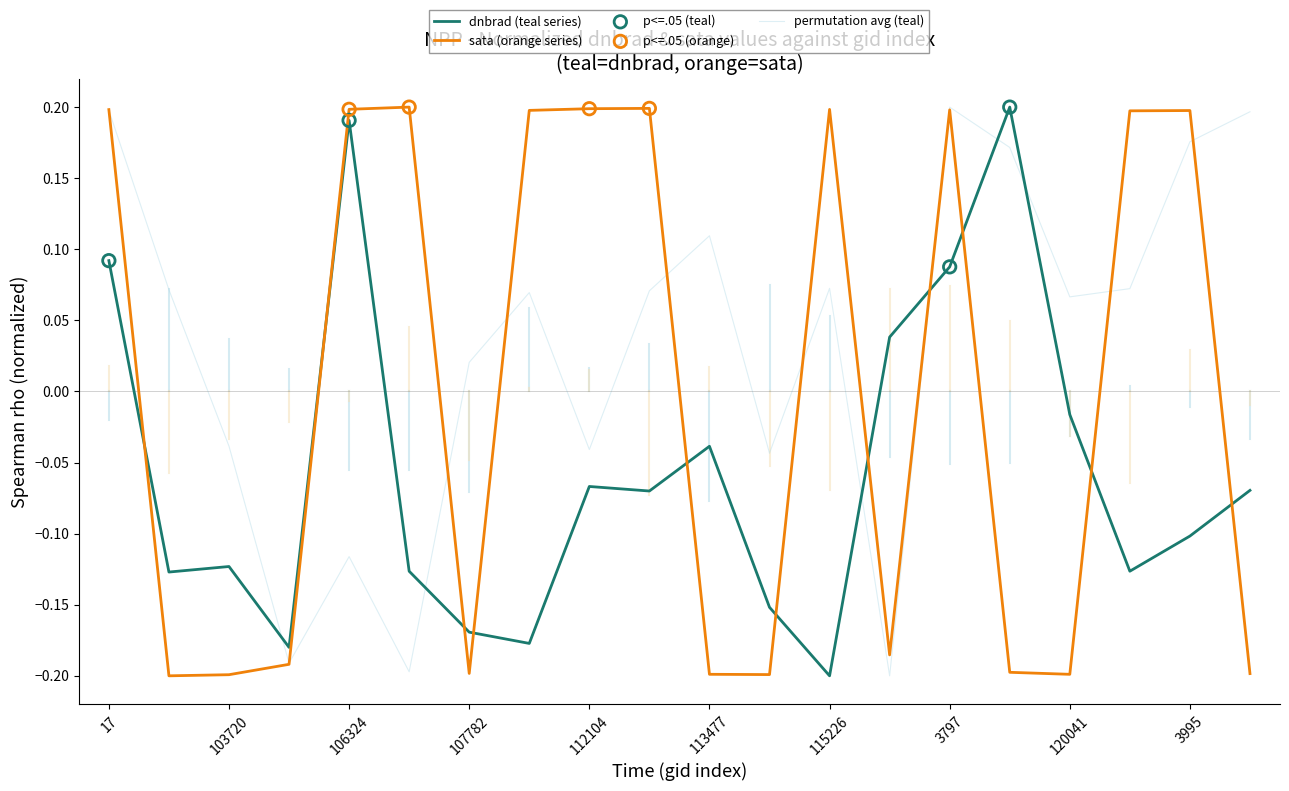

Rank the series by their average value, from lowest to highest.

dnbrad (teal series), sata (orange series), permutation avg (teal)